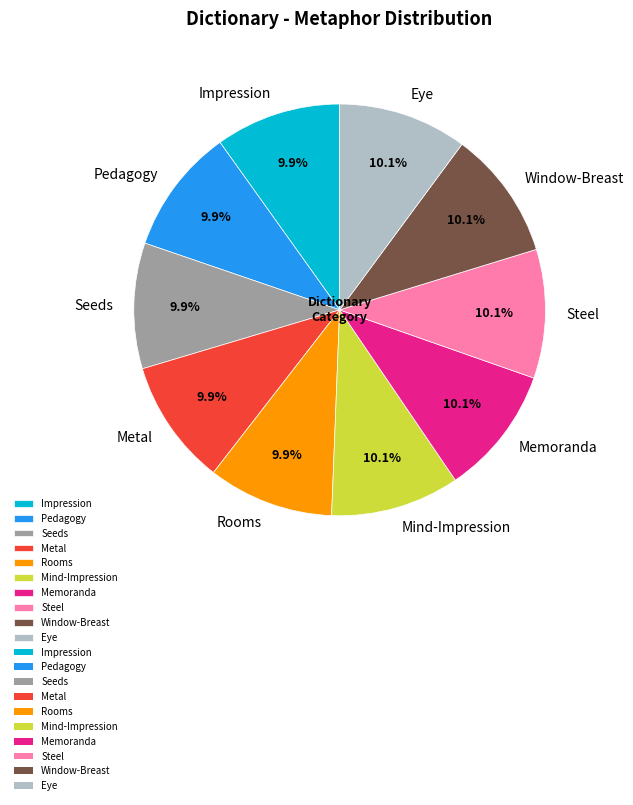

How much of the chart is everything except Pedagogy?

90.1%